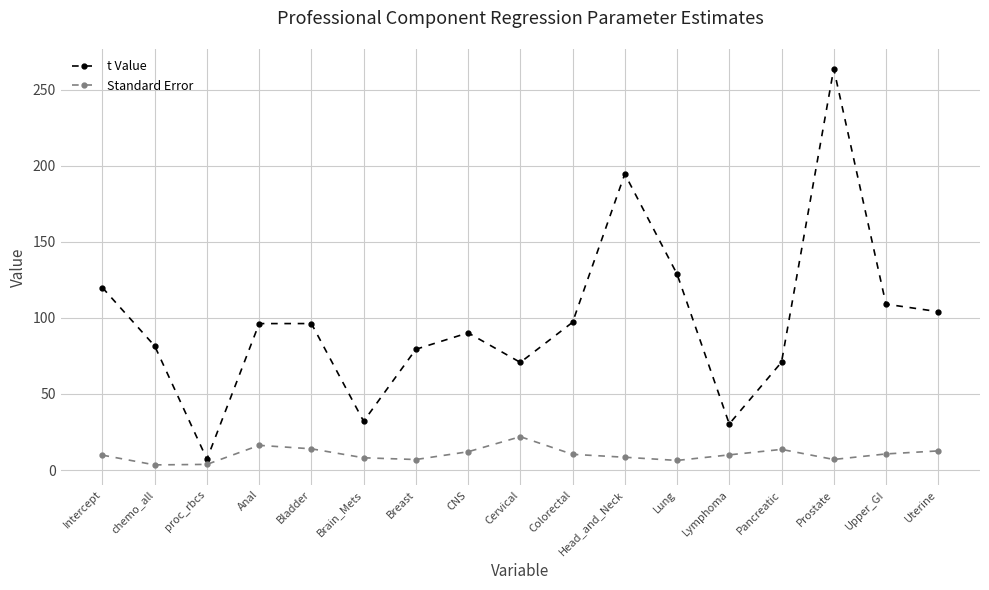

True or false: Standard Error has a value of 28.1 at Anal.

False